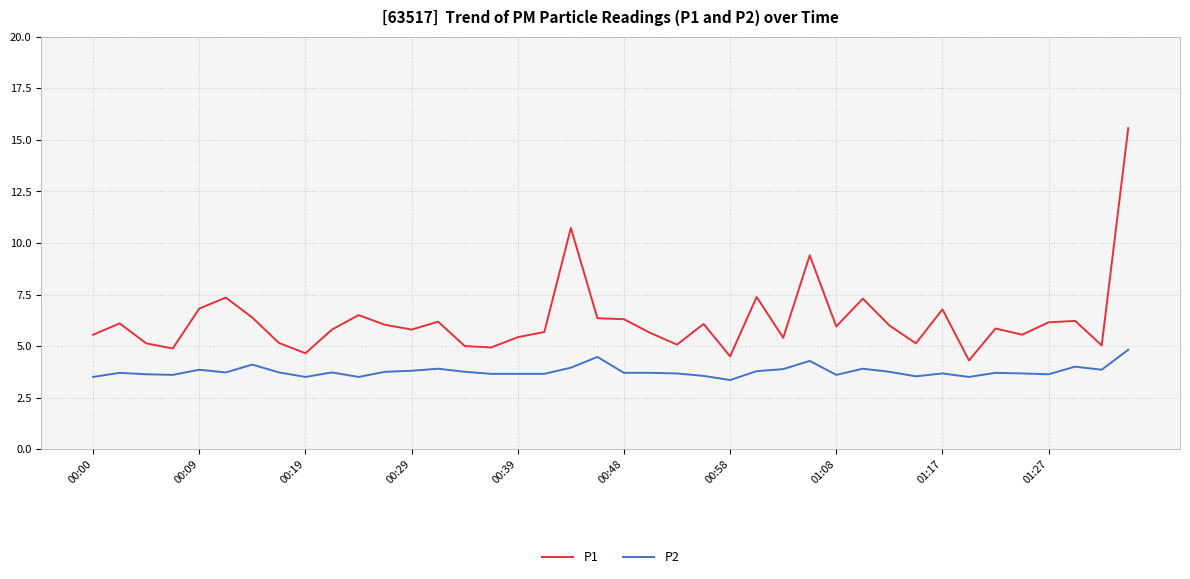

True or false: P1 and P2 intersect in this chart.

False